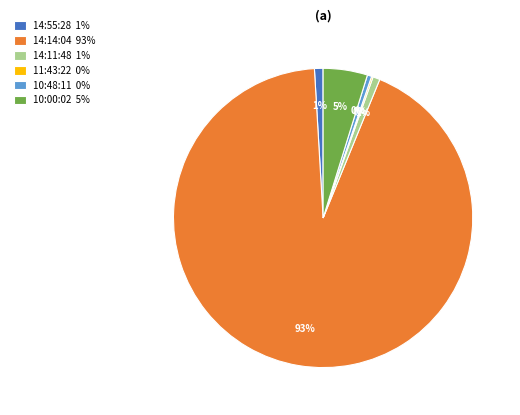

To the nearest percent, what percentage of the pie is 14:14:04 93%?

93%